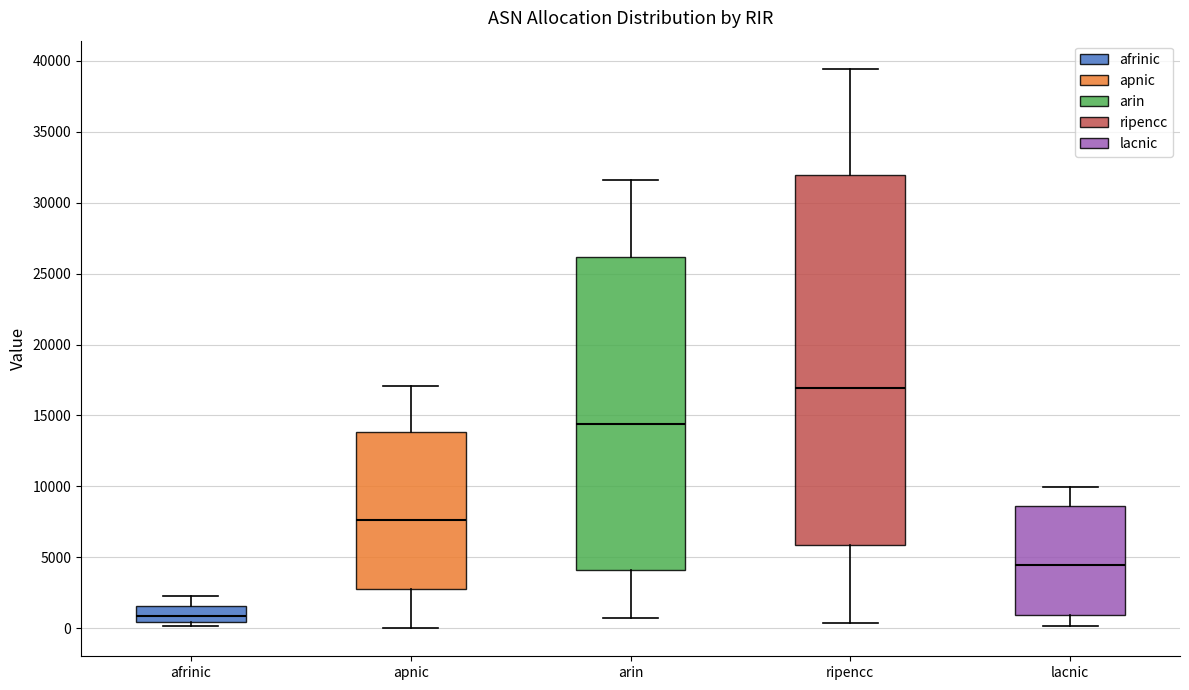

Reading left to right, read every box against the y-axis: the position of its median line, the range the box covers, and the ends of its whiskers. The values are not printed on the chart, so give them approximately, as read against the axis.

afrinic: median 1000, box 500 to 1500, whiskers 0 to 2500
apnic: median 7500, box 3000 to 14000, whiskers 0 to 17000
arin: median 14500, box 4000 to 26000, whiskers 500 to 31500
ripencc: median 17000, box 6000 to 32000, whiskers 500 to 39500
lacnic: median 4500, box 1000 to 8500, whiskers 0 to 10000